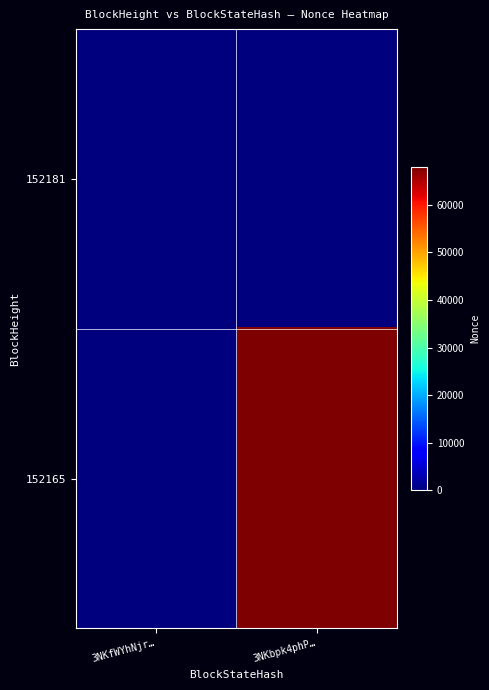

Rank the series by their maximum value, from highest to lowest.

152165, 152181